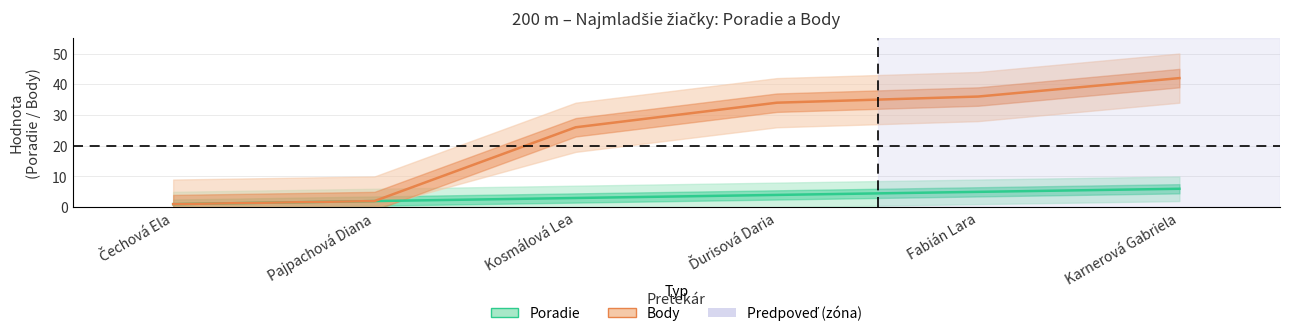

True or false: Body and Poradie intersect in this chart.

False